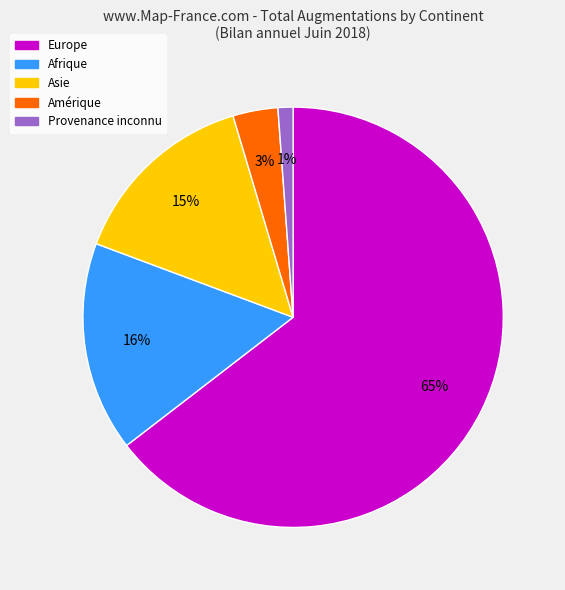

How many slices are in this pie chart?

5